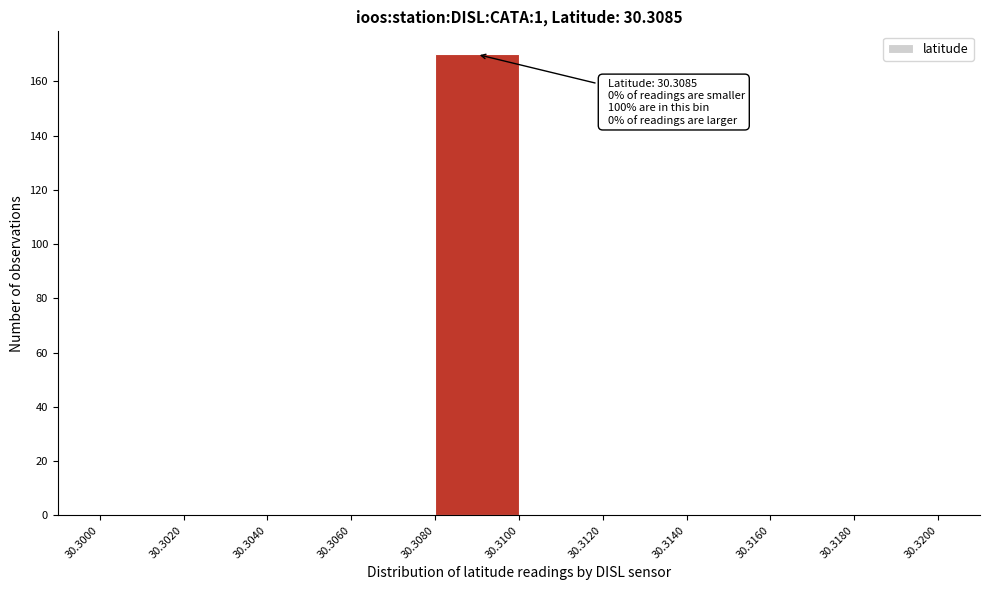

Which range on the x-axis has the tallest bar?

30.3080 to 30.3100